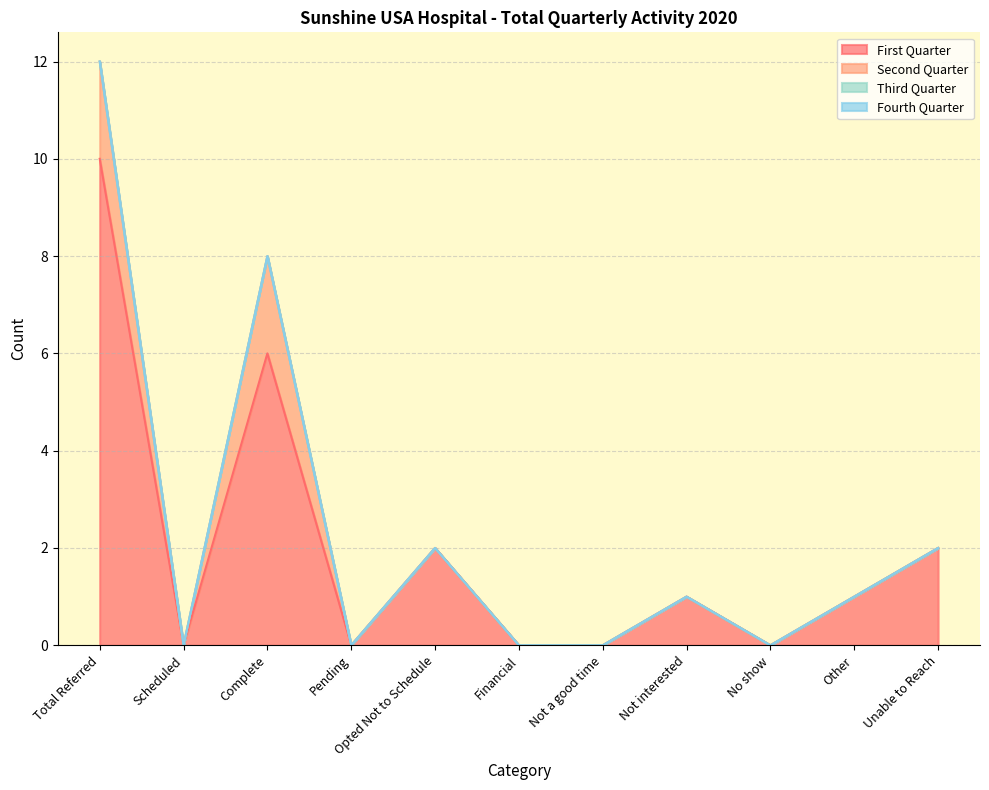

Which has a higher value, Opted Not to Schedule or No show?

Opted Not to Schedule